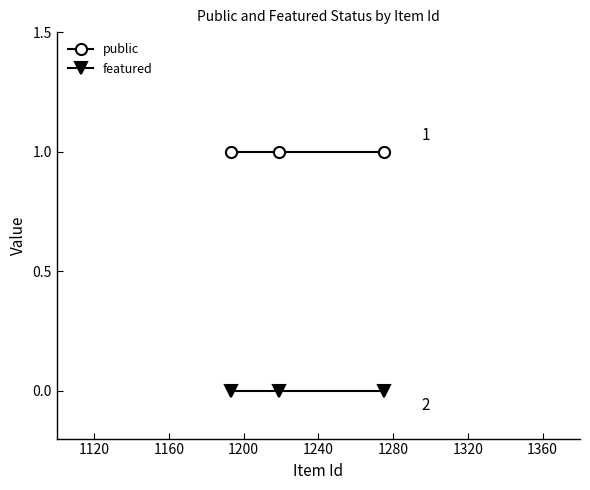

Which series has the largest total across all categories?

public